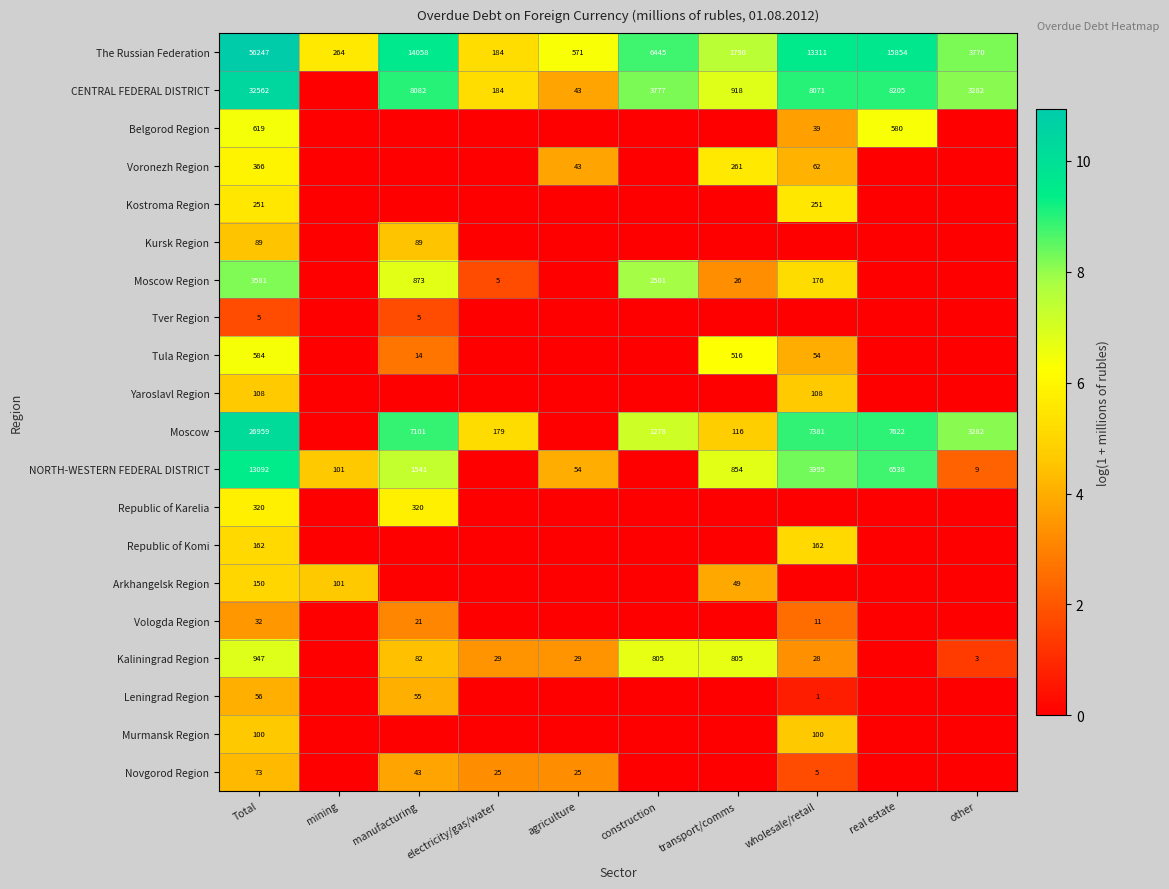

What is the total value across all series at Total?

136303